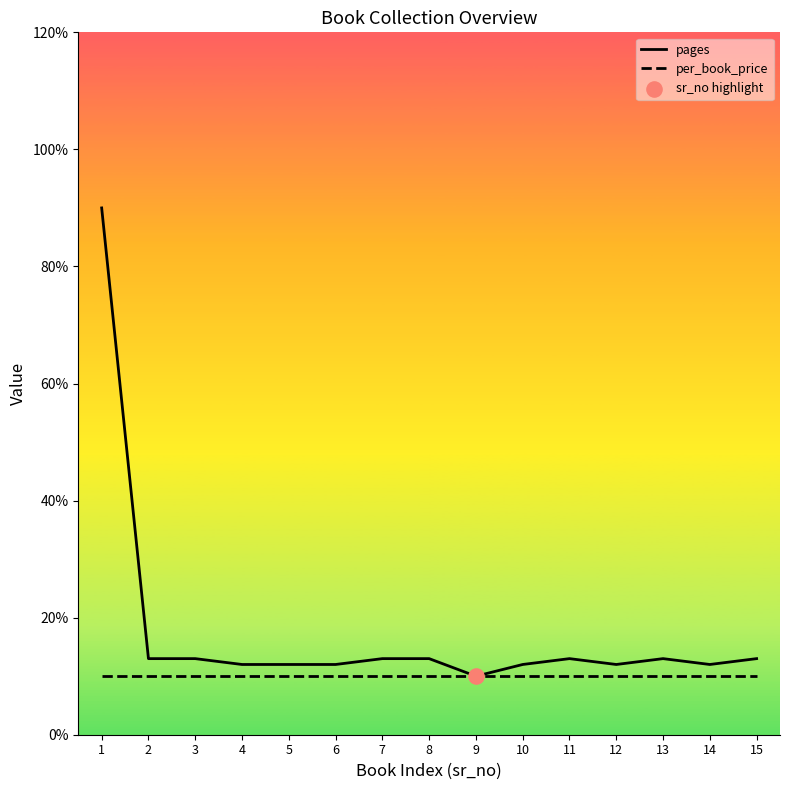

Which series has the largest total across all categories?

pages